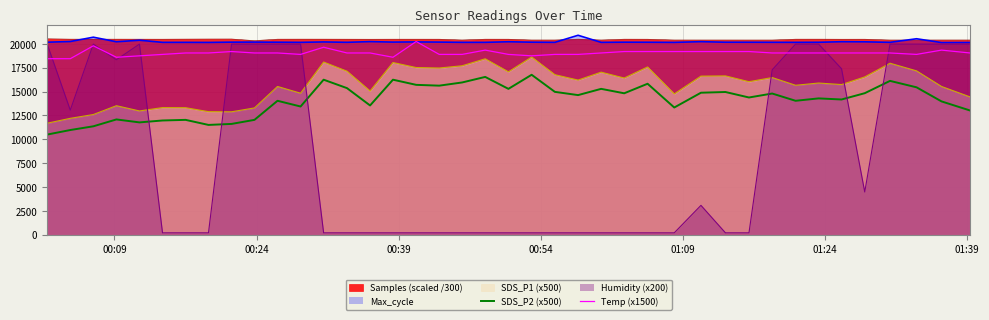

True or false: SDS_P2 (x500) and SDS_P1 (x500) intersect in this chart.

False